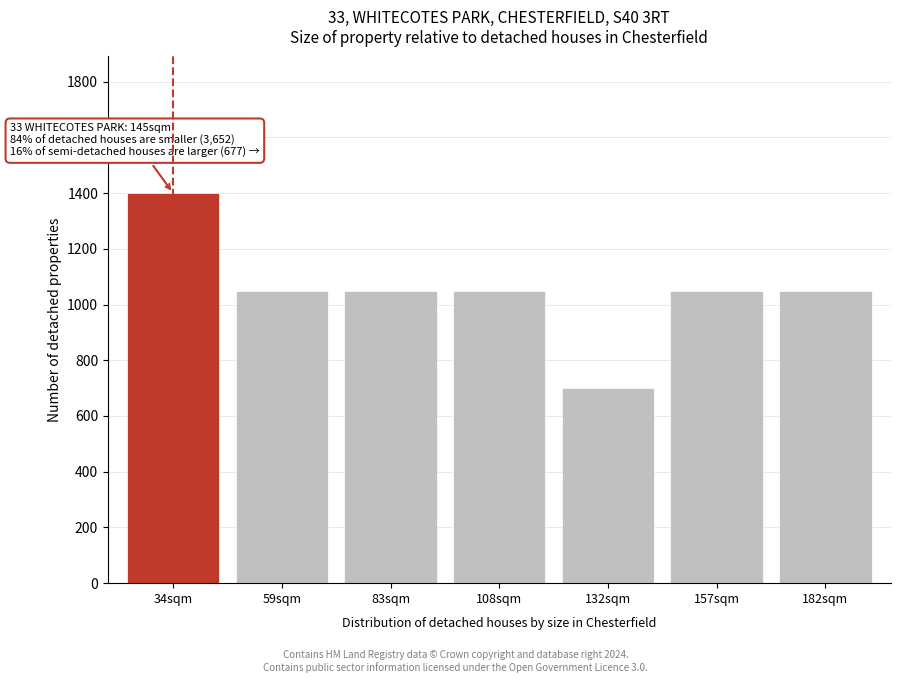

Reading left to right, extract all data points from this chart.

1400	1050	1050	1050	700	1050	1050